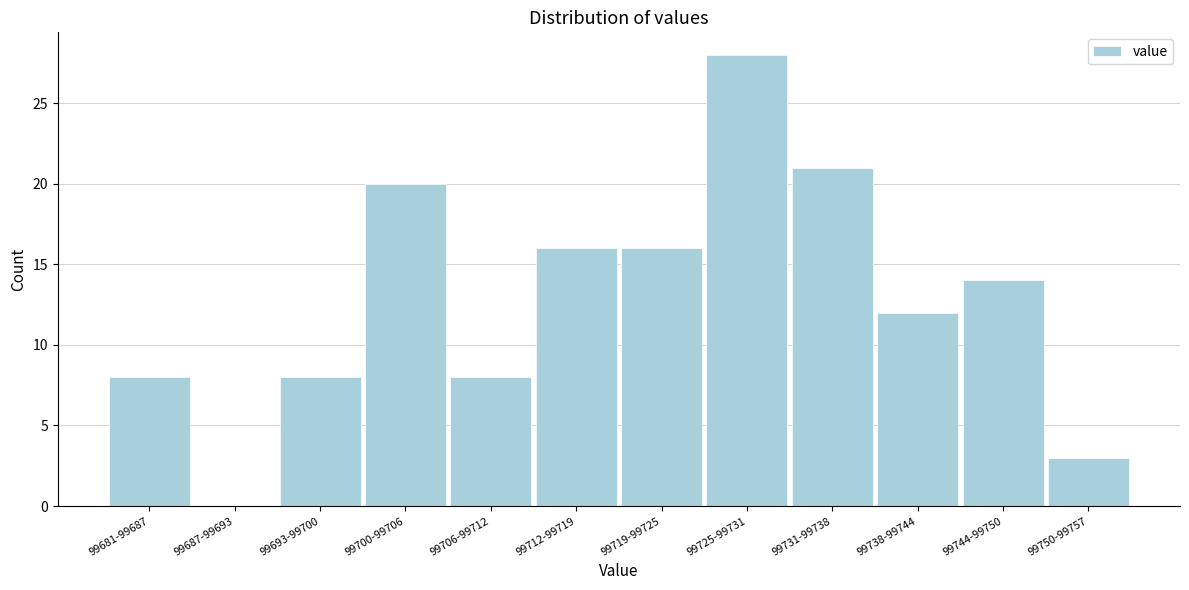

Reading left to right, what are all the values shown in this chart?

99681-99687=8	99687-99693=0	99693-99700=8	99700-99706=20	99706-99712=8	99712-99719=16	99719-99725=16	99725-99731=28	99731-99738=21	99738-99744=12	99744-99750=14	99750-99757=3